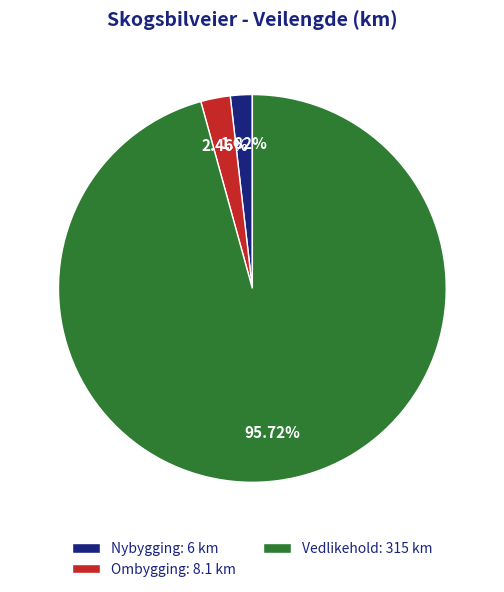

What percentage is the Ombygging slice, to the nearest percent?

2%